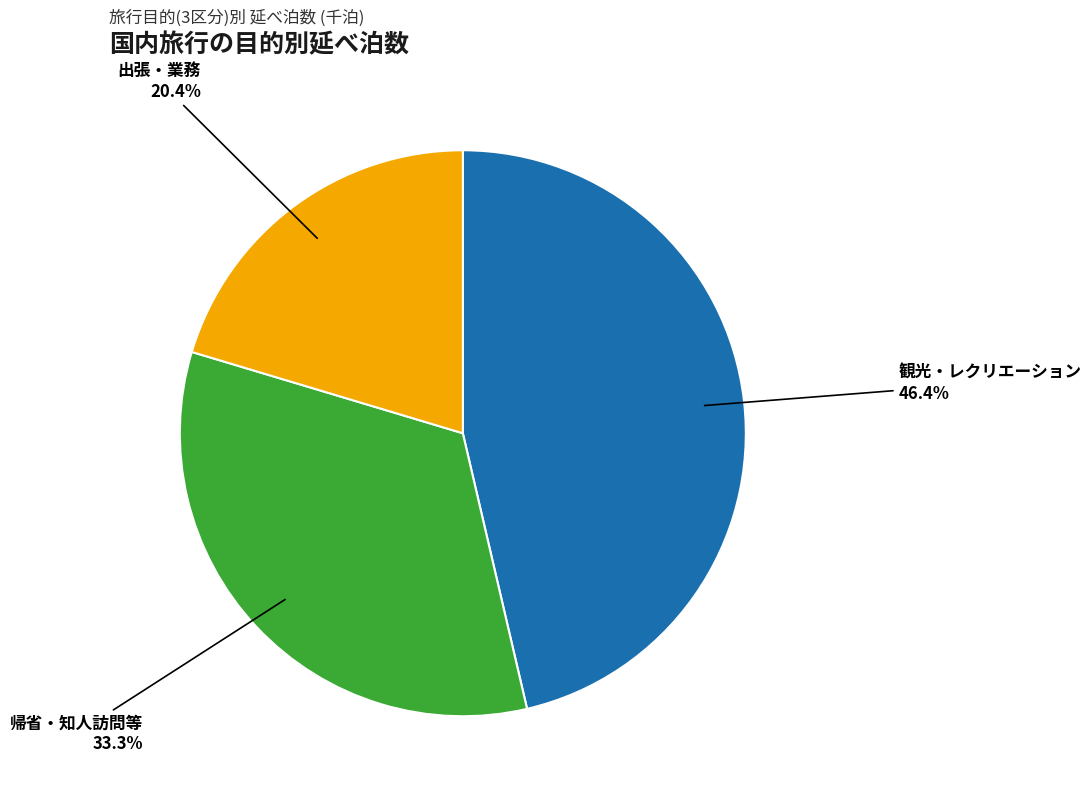

Does 帰省・知人訪問等 represent more than half of the total?

No